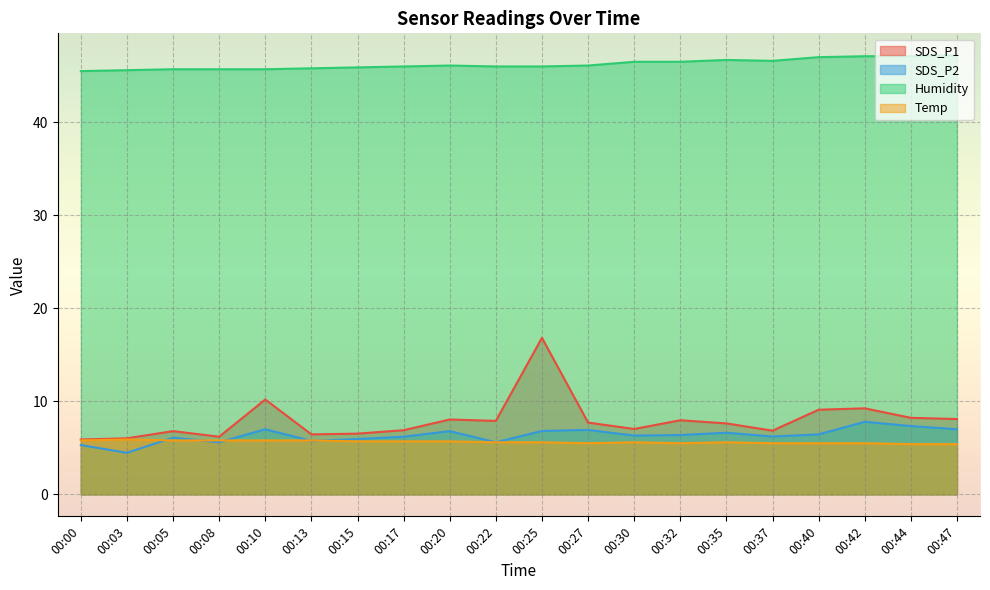

Which series has the widest spread of values?

SDS_P1